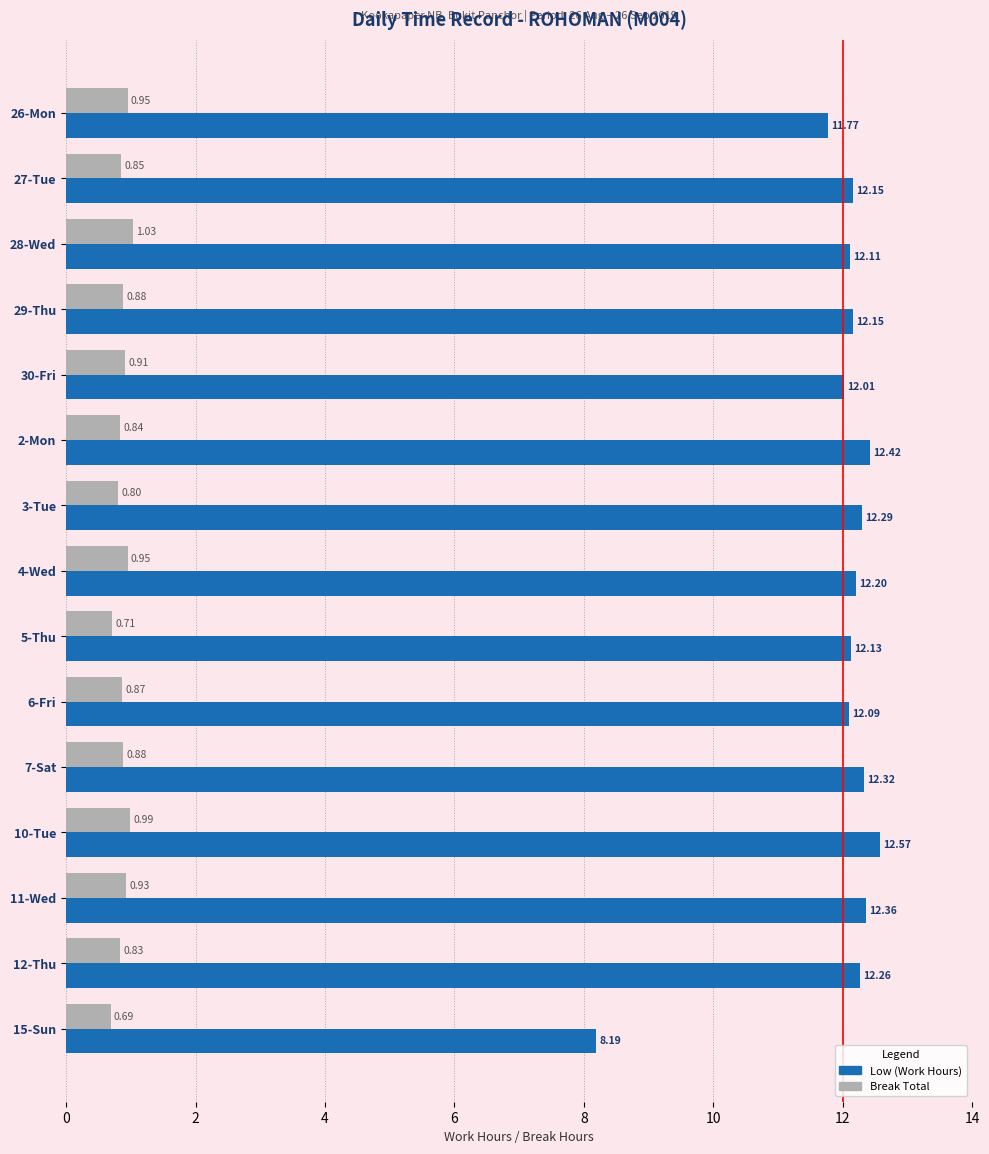

What is the difference between the Low (Work Hours) values at 10-Tue and 4-Wed?

0.4